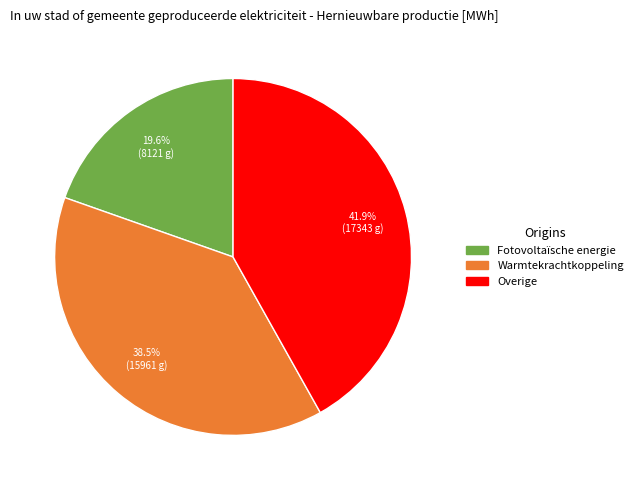

Is there a majority slice in this chart?

No